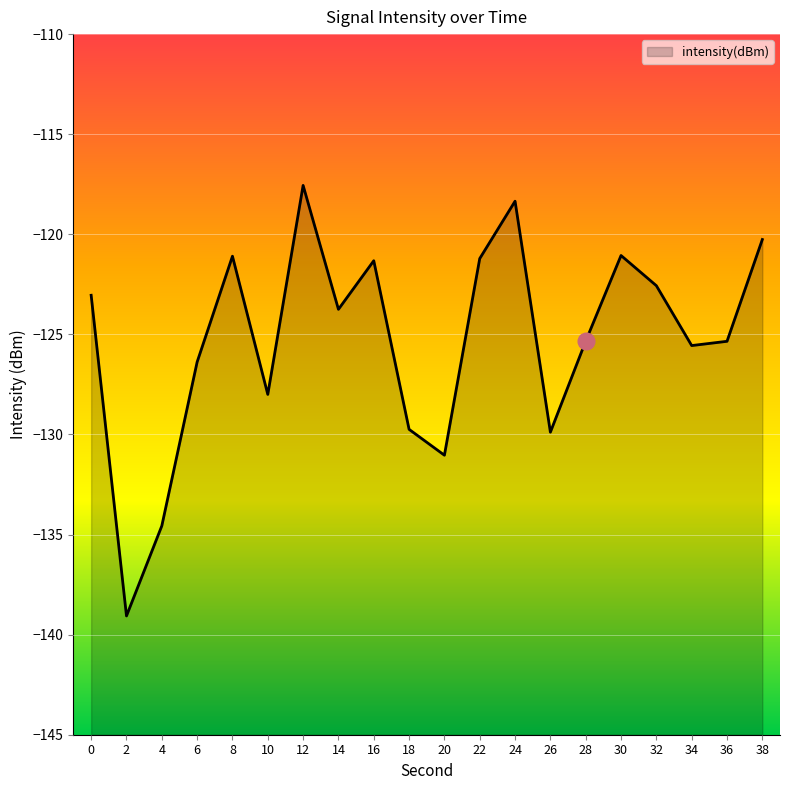

What is the smallest value displayed?

-139.1